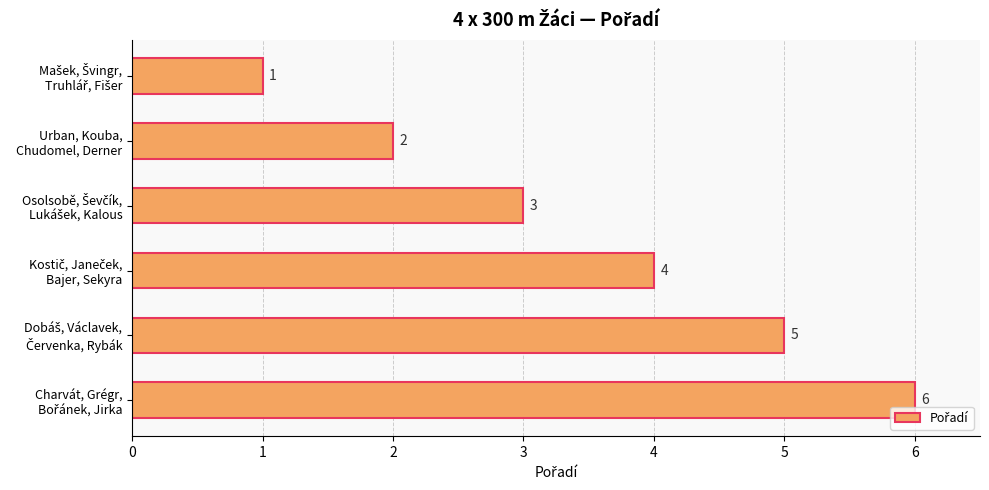

What is the value of the 2nd bar from the top?

2